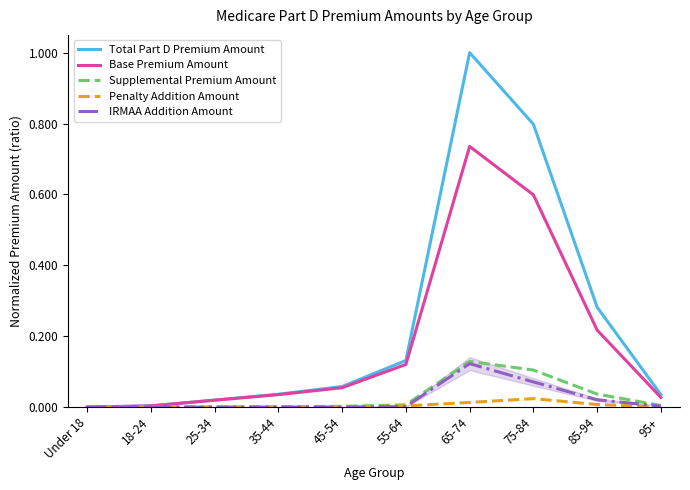

What is the spread (max minus min) of values at 65-74?

1.0